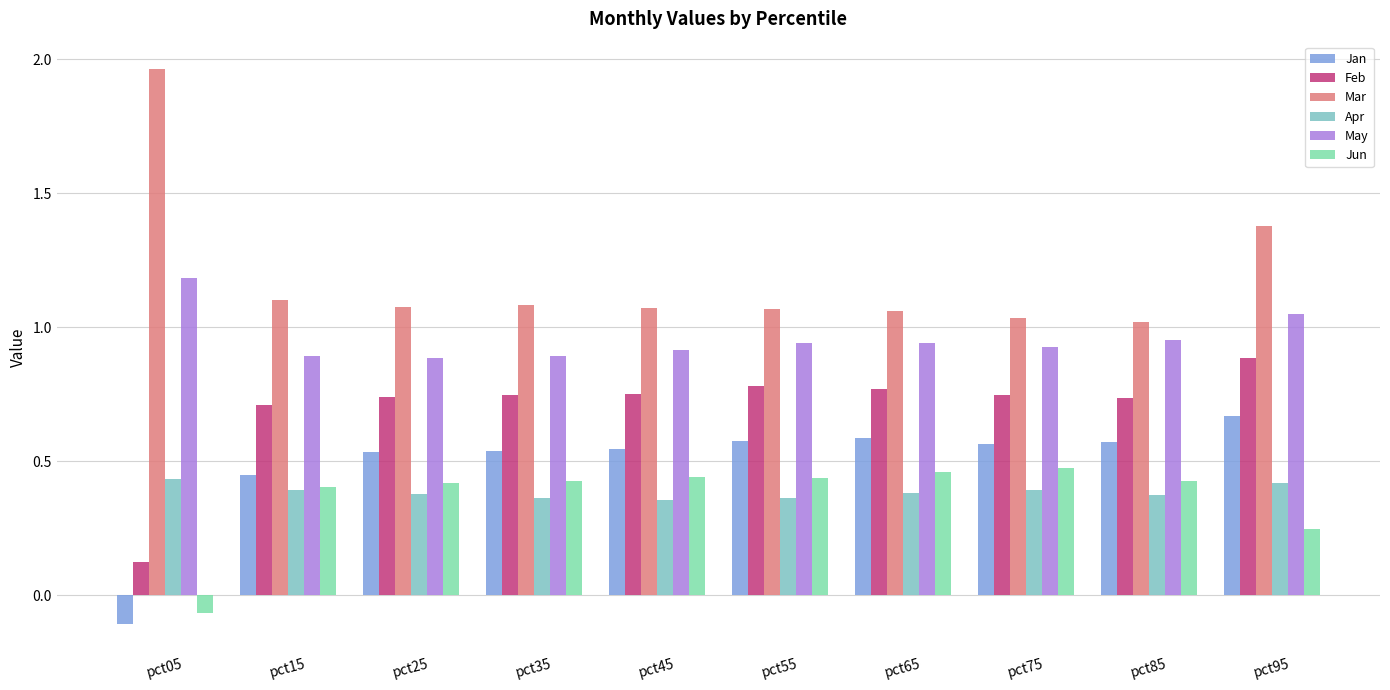

At pct45, list the series in order from smallest to largest.

Apr, Jun, Jan, Feb, May, Mar